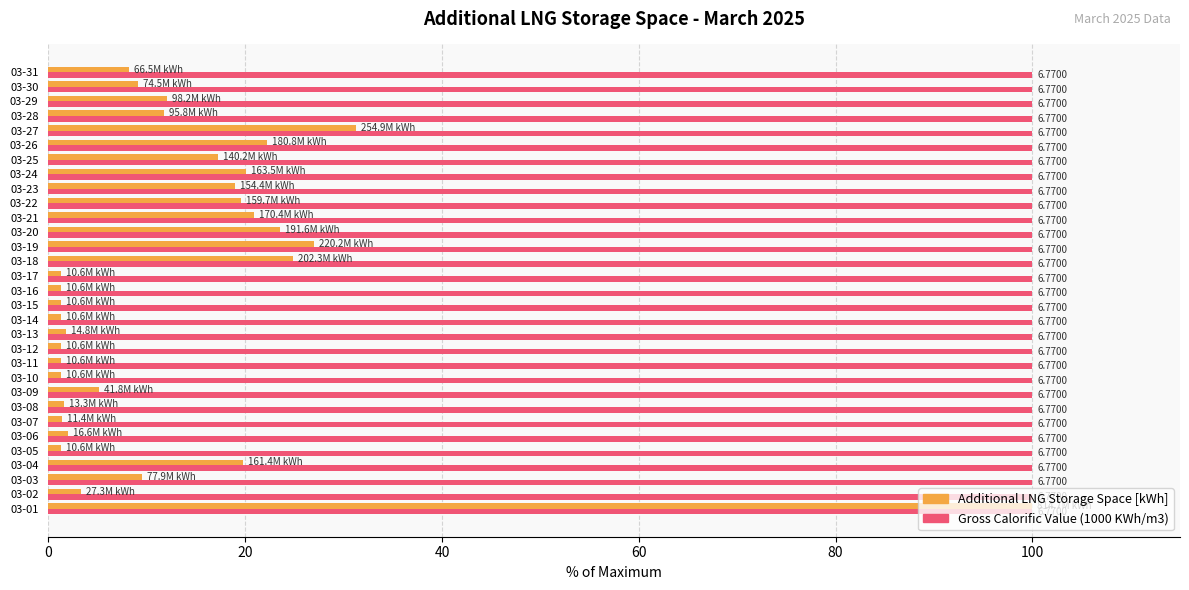

How many groups of bars are there?

31